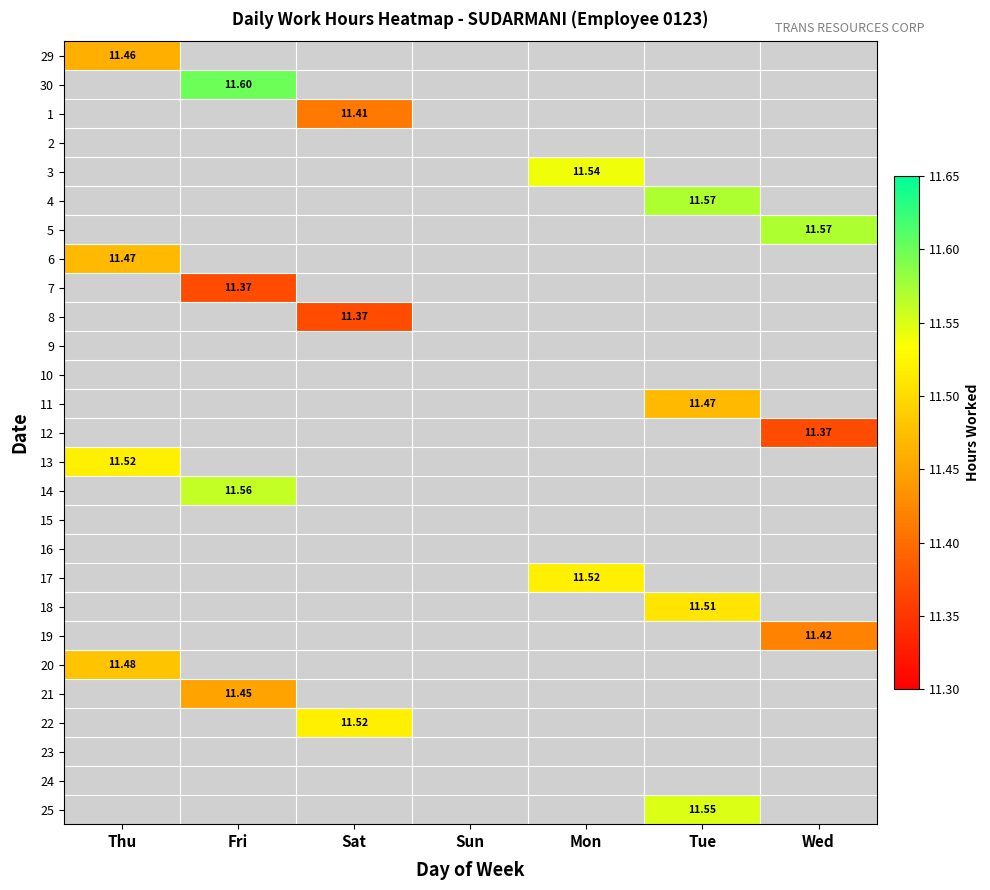

At how many categories does at least one series exceed 11?

6